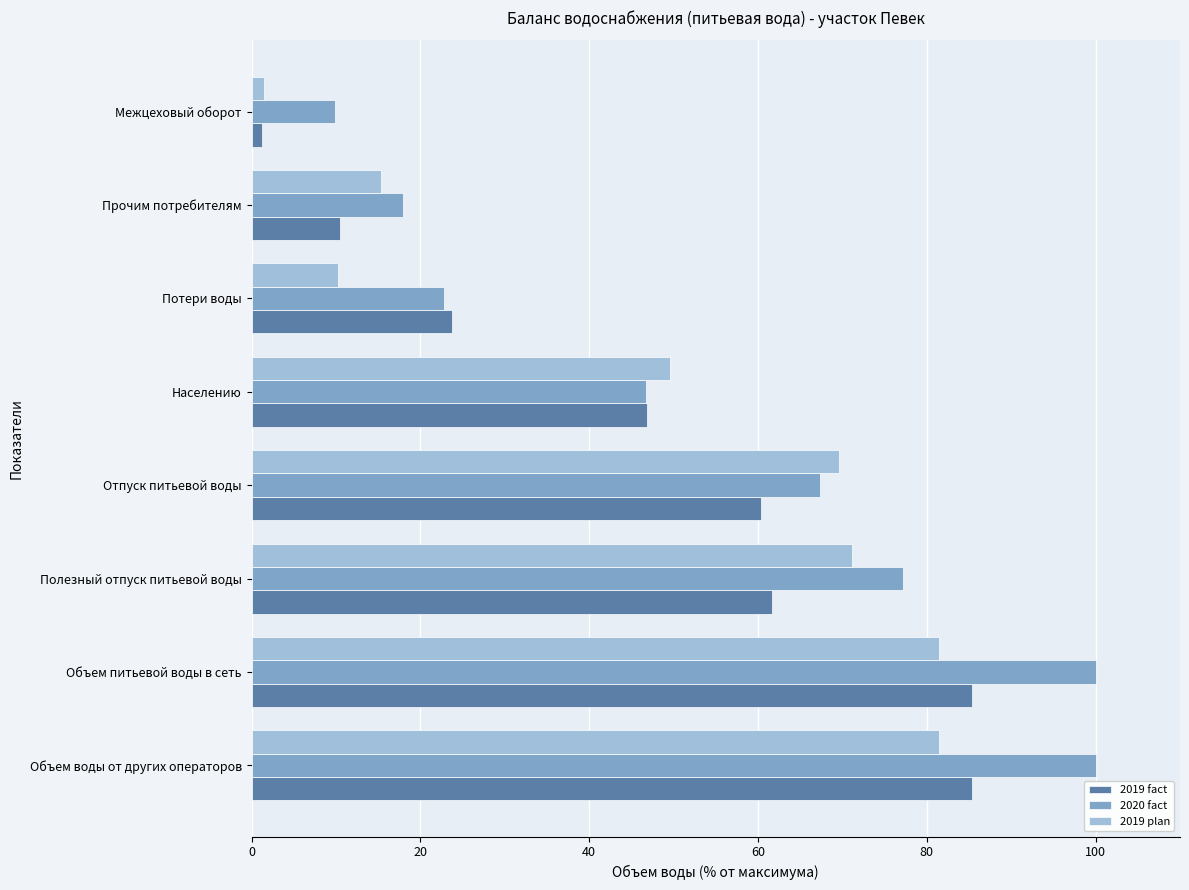

Which category has the lowest value across all series?

Межцеховый оборот